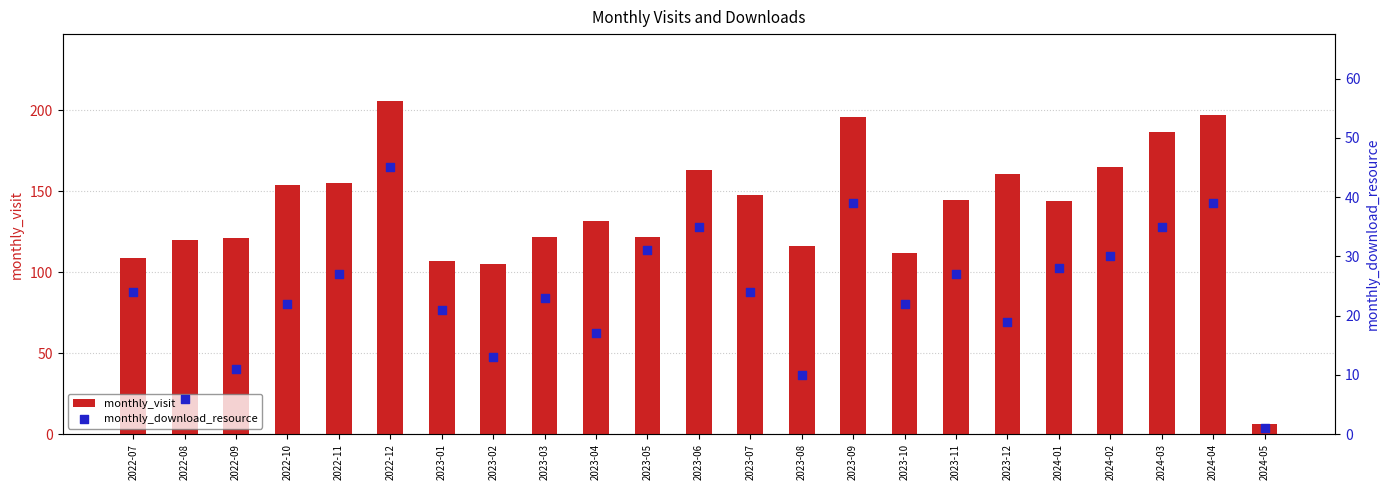

Which series has the widest spread of Y values?

monthly_visit